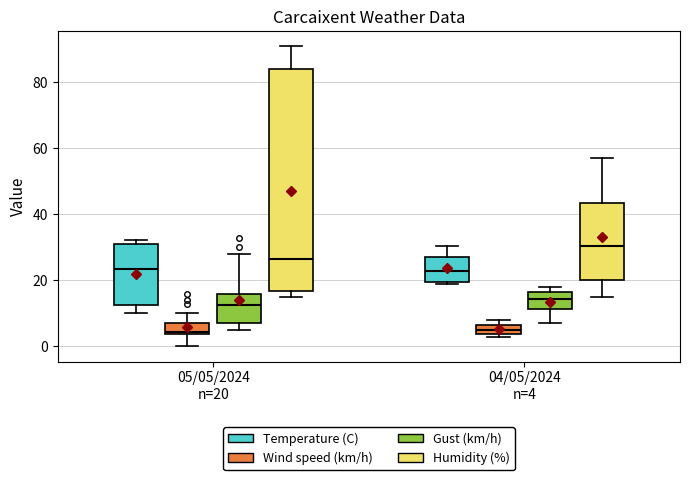

Which box is the tallest, from its lower edge to its upper edge?

05/05/2024 n=20 (Humidity (%))